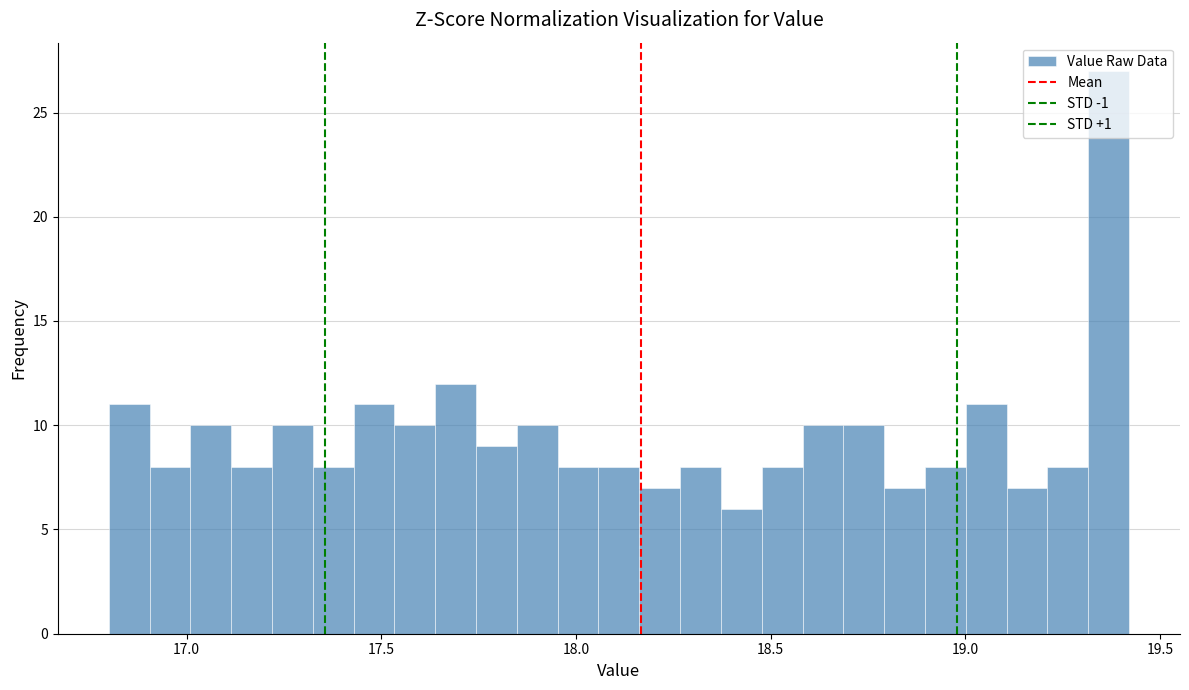

Around what value on the x-axis is the tallest bar? Give the approximate position of its centre, as read against the axis.

19.35